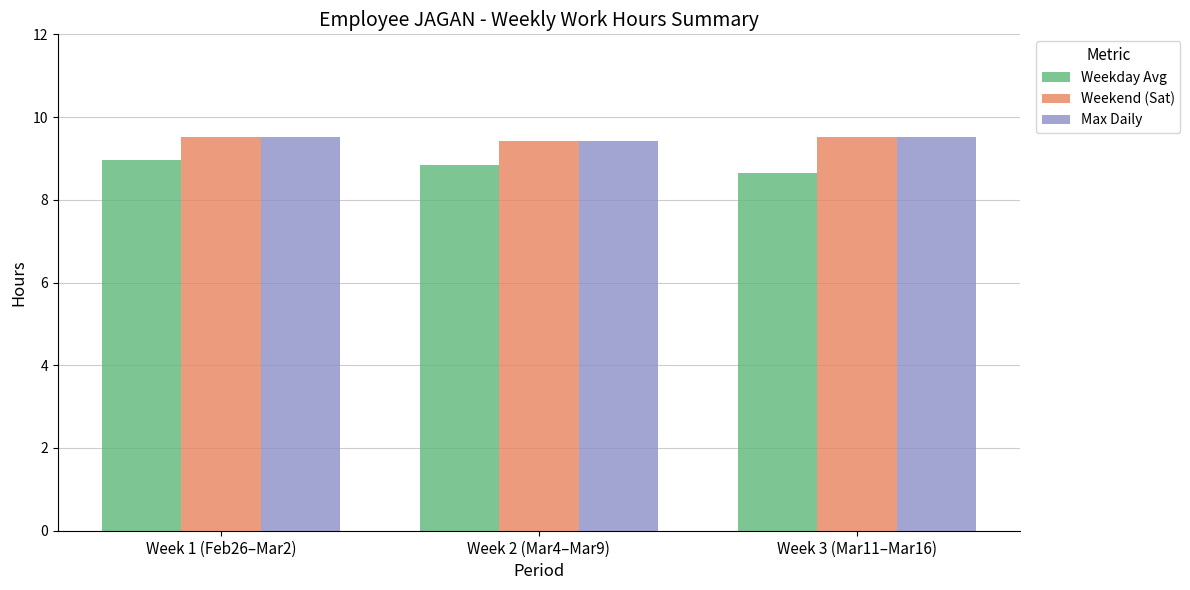

What is the difference between the maximum and minimum values in the Weekday Avg series?

0.3